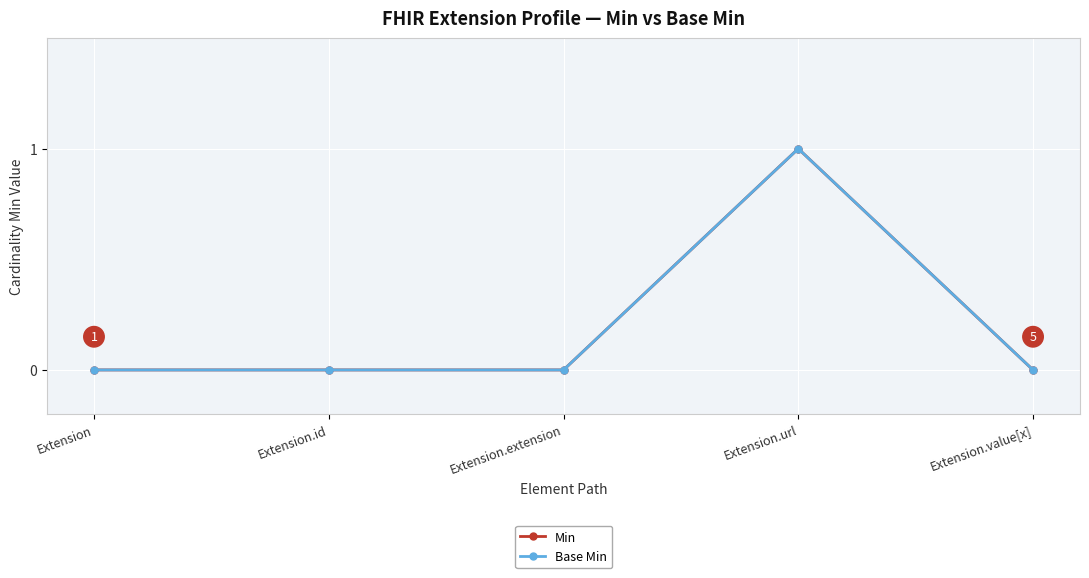

At Extension.value[x], list the series in order from smallest to largest.

Min, Base Min